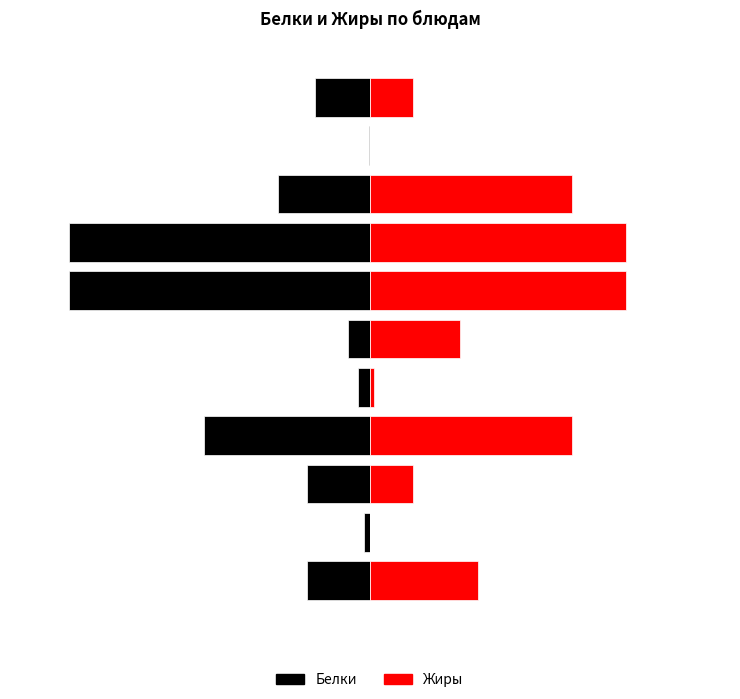

Reading left to right, what are all the values shown in this chart?

Белки: 0=4.4	1=0.4	2=4.4	3=11.5	4=0.8	5=1.5	6=20.9	7=20.9	8=6.4	9=0.1	10=3.8
Жиры: 0=3.0	1=0.0	2=1.2	3=5.6	4=0.1	5=2.5	6=7.1	7=7.1	8=5.6	9=0.0	10=1.2